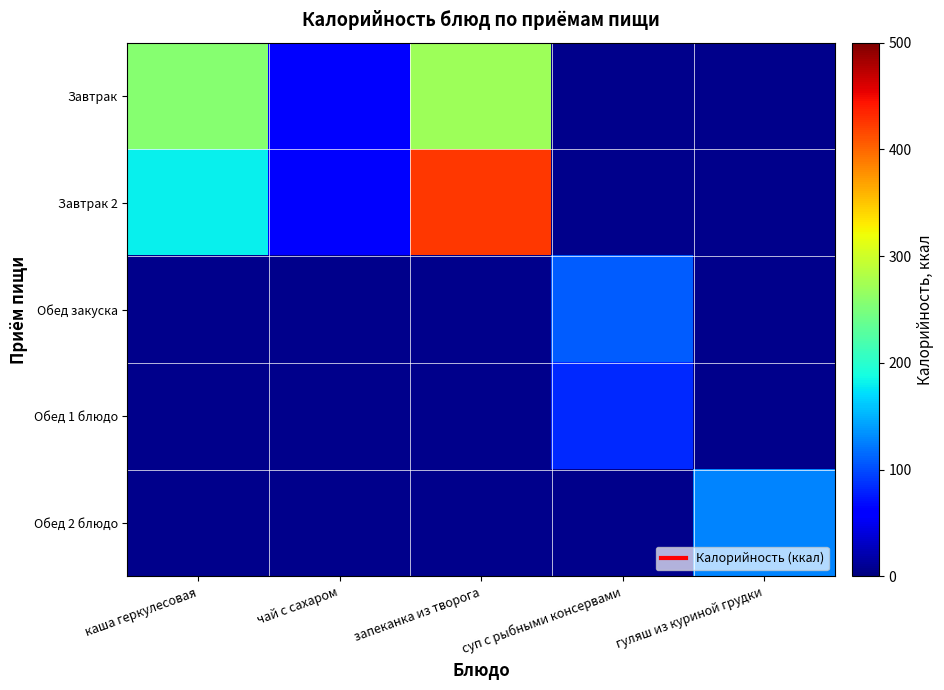

Between суп с рыбными консервами and гуляш из куриной грудки, which series saw the biggest shift?

Обед 2 блюдо